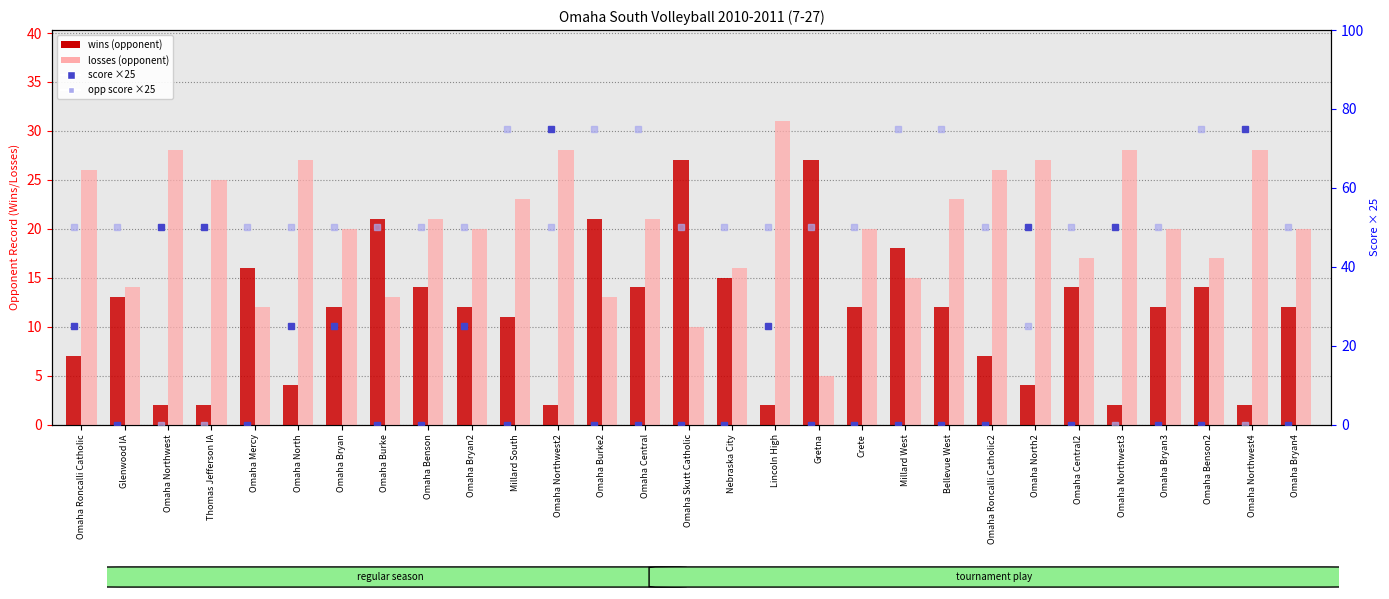

What is the spread (max minus min) of values at Omaha Roncalli Catholic?

43